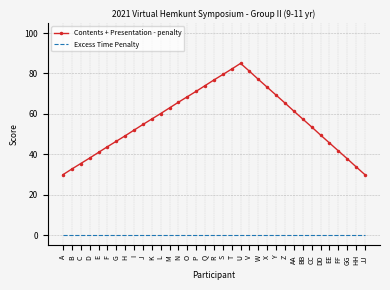

Which category has the highest value across all series?

U